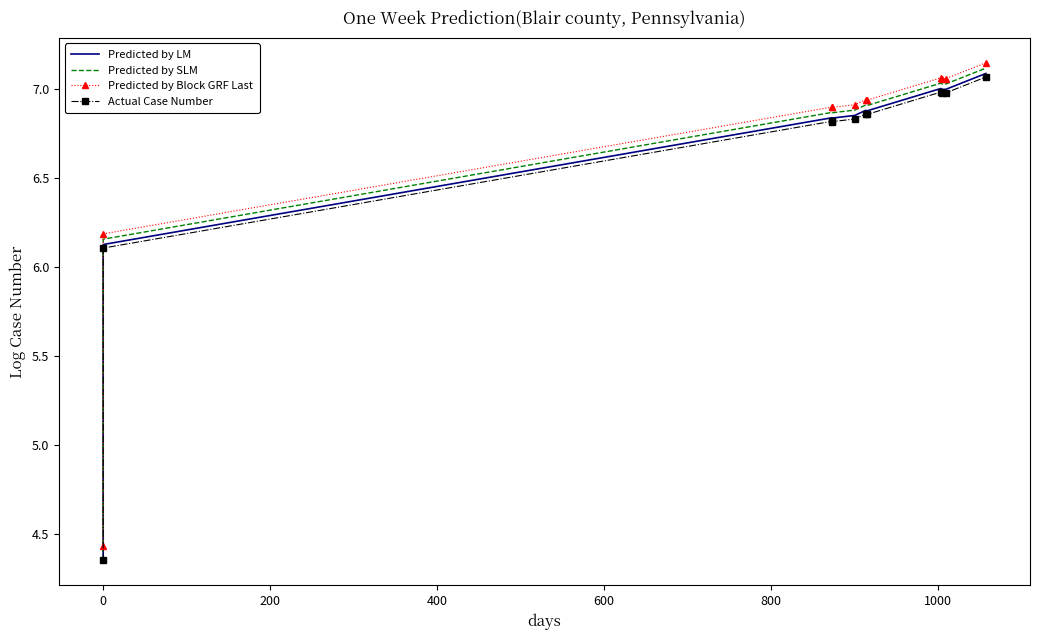

What is the value of the Predicted by LM point at the 11th from the left?

7.1